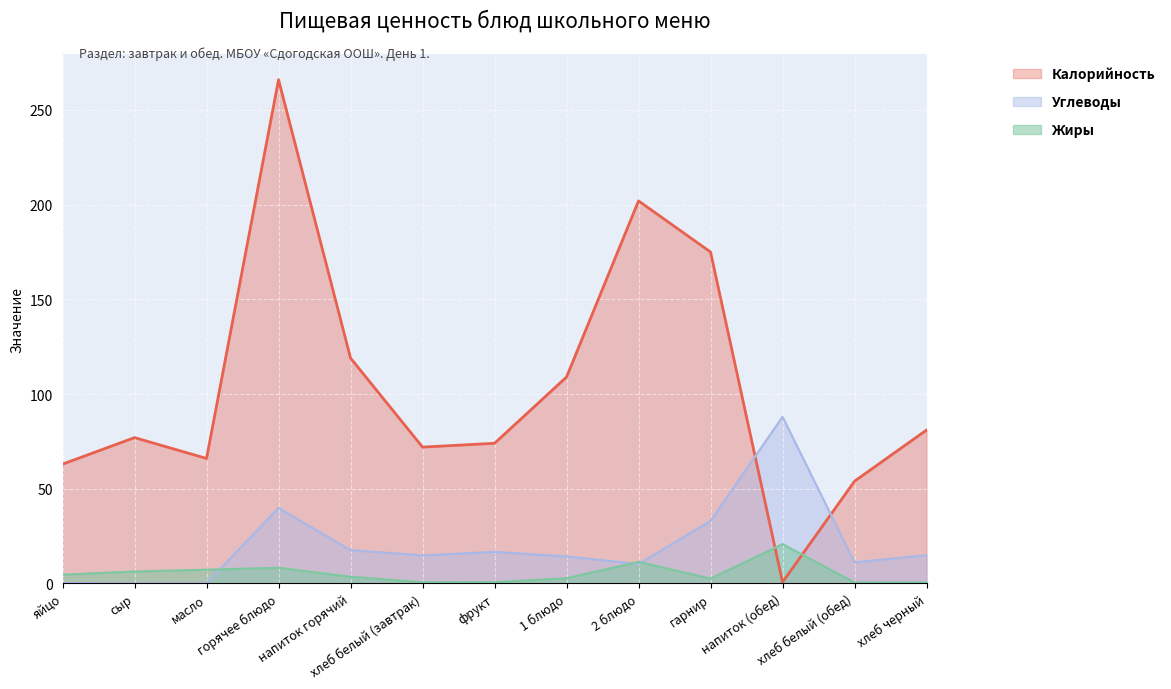

Which series has the widest spread of values?

Калорийность